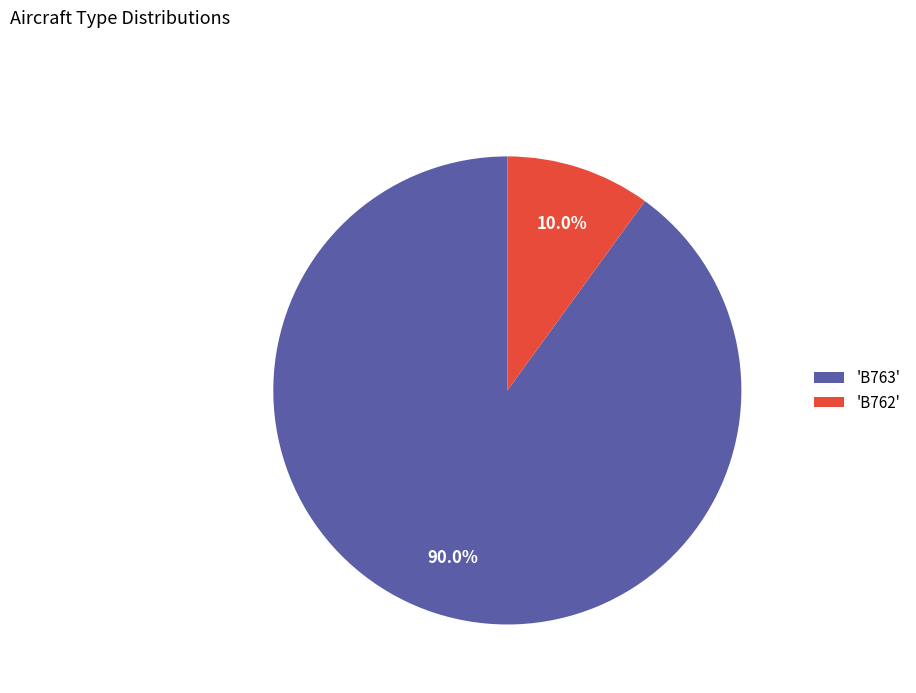

Which slice represents more than half of the pie?

'B763'